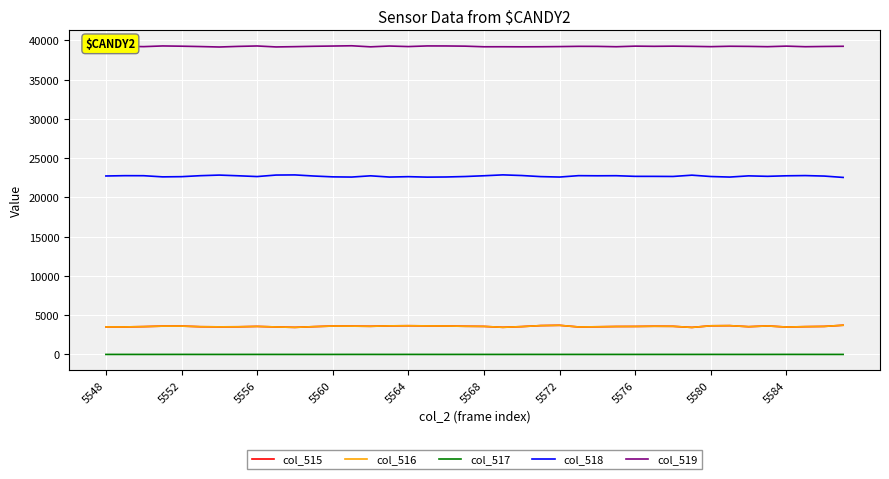

What is the highest value of the col_518 series?

22878